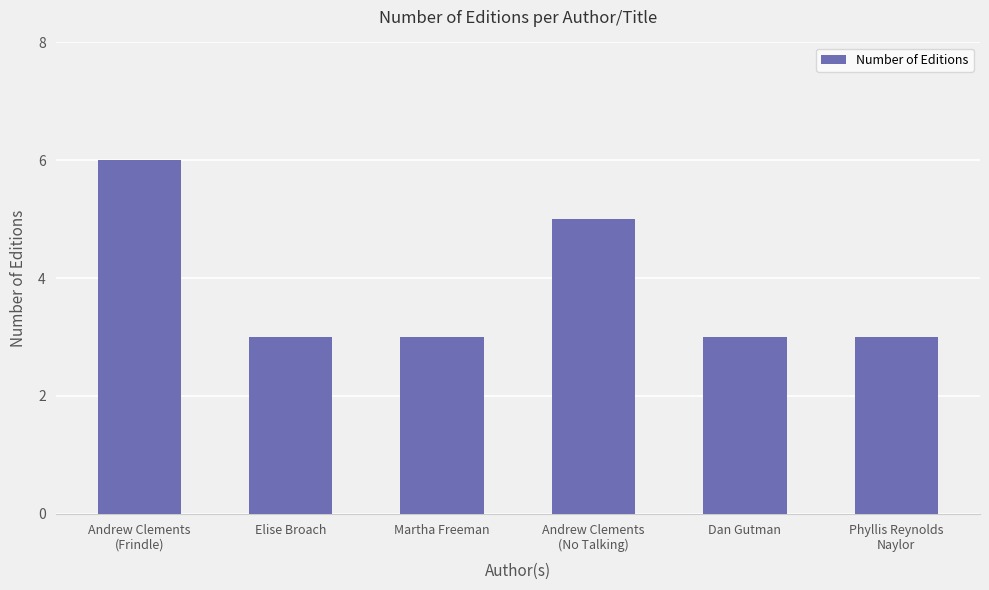

What is the smallest value displayed?

3